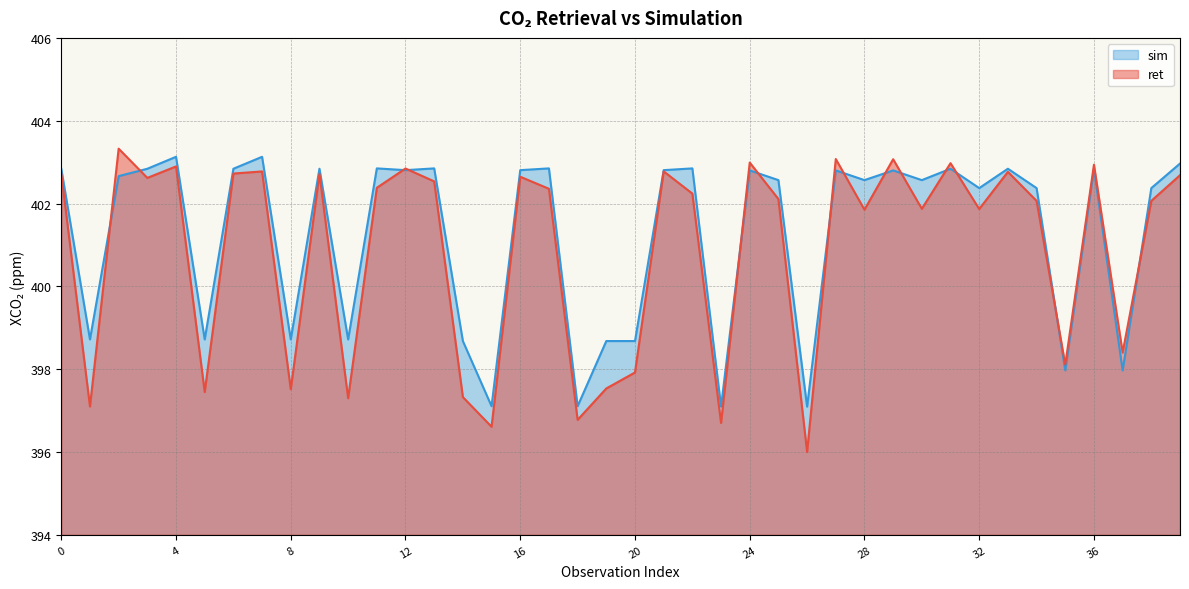

At which label does ret reach its minimum?

26